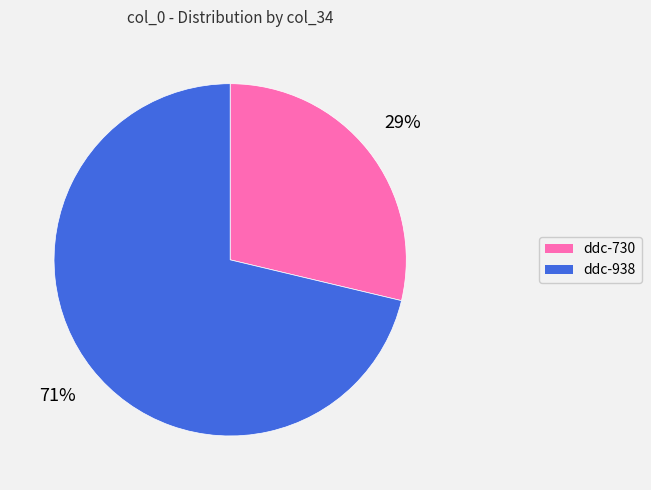

The ddc-938 slice represents 64% of the pie. True or false?

False